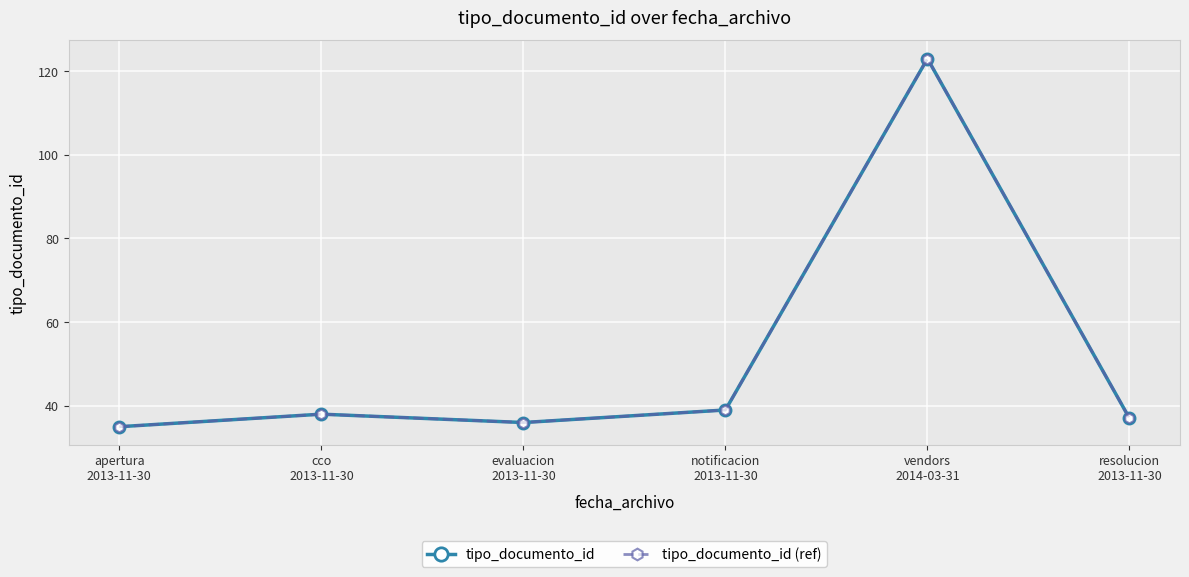

Which category has the lowest value across all series?

apertura
2013-11-30